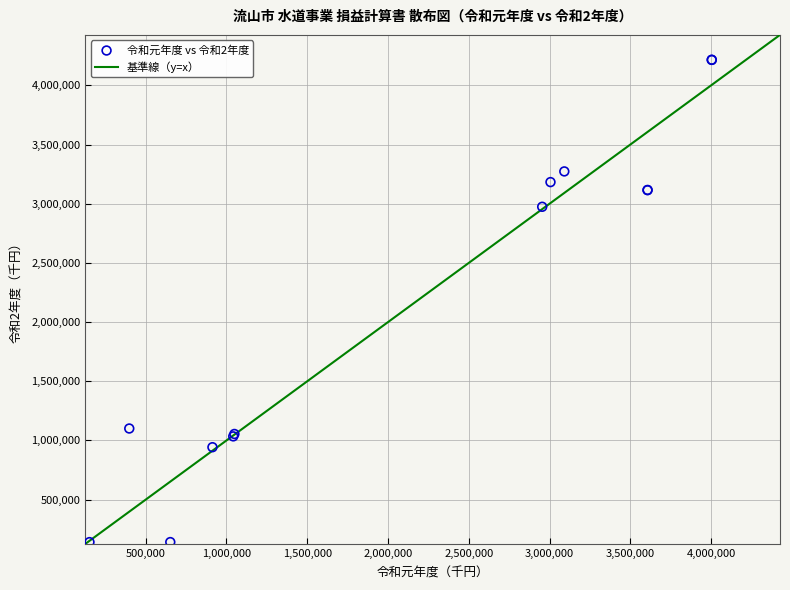

What Y value in the scatter plot is closest to 2178533?

2974584